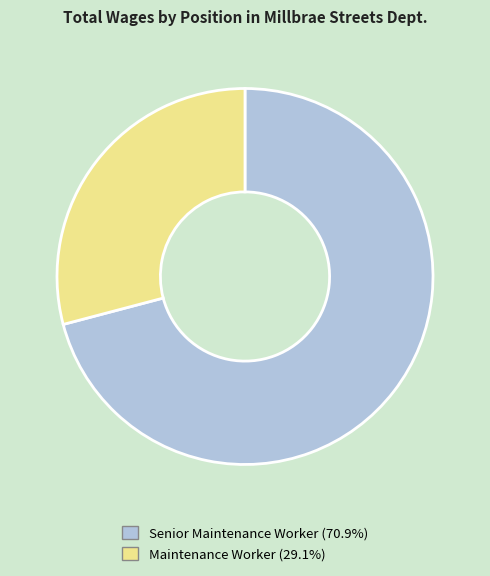

What is the smallest slice in the pie chart?

Maintenance Worker